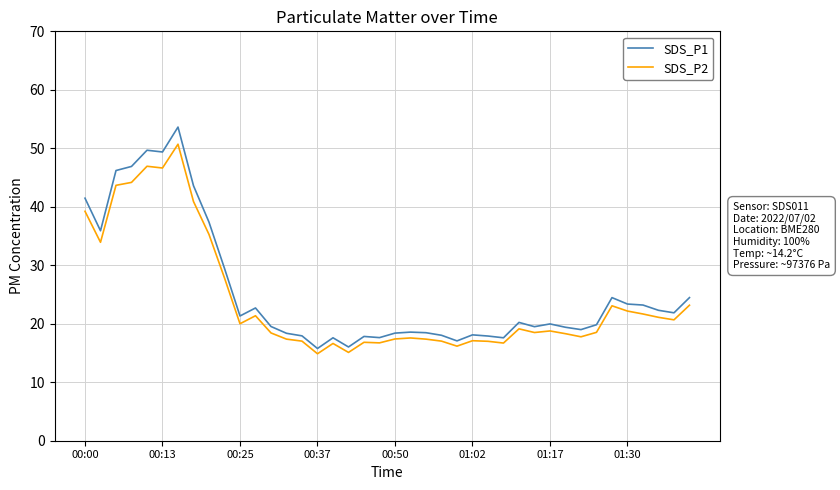

What is the difference between the maximum and minimum values in the SDS_P2 series?

35.8